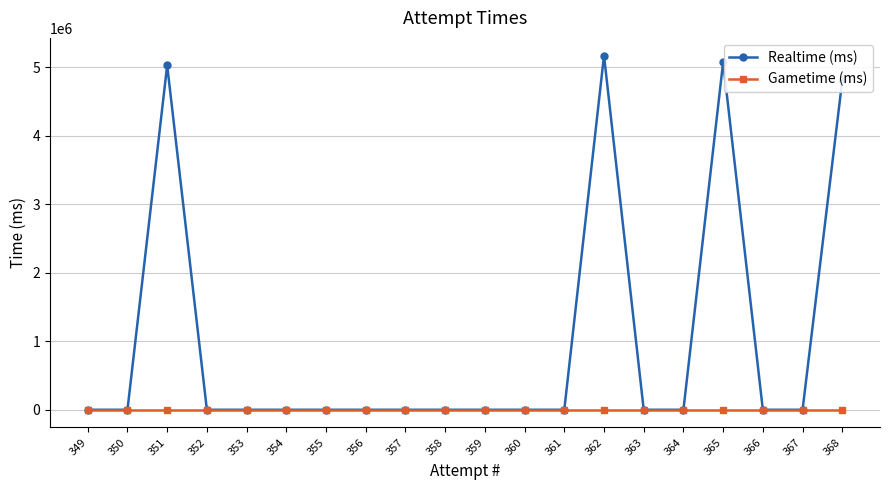

How many series are shown in this chart?

2